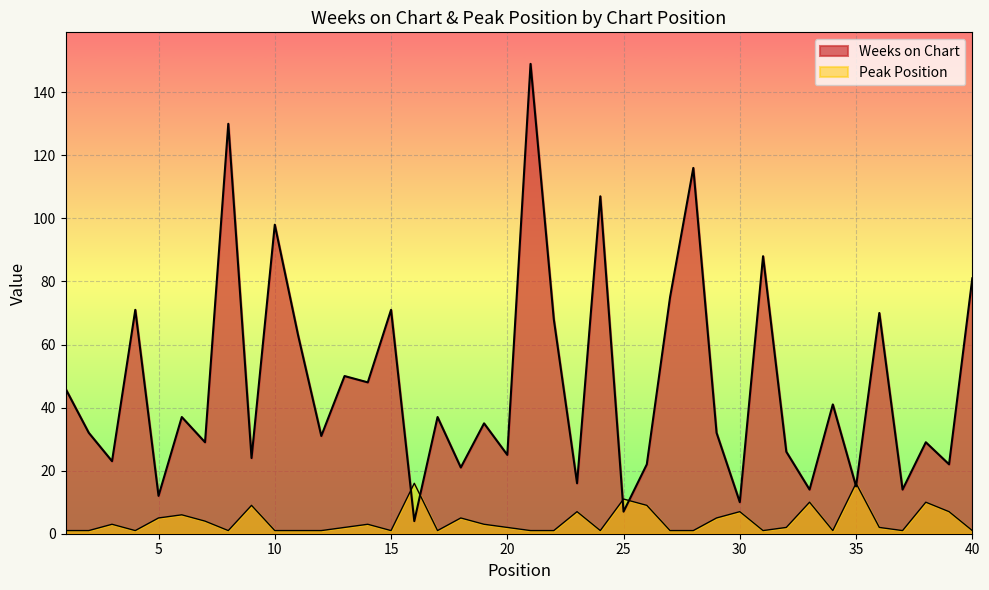

Reading left to right, what are all the values shown in this chart?

Weeks on Chart: 1=46	2=32	3=23	4=71	5=12	6=37	7=29	8=130	9=24	10=98	11=63	12=31	13=50	14=48	15=71	16=4	17=37	18=21	19=35	20=25	21=149	22=68	23=16	24=107	25=7	26=22	27=75	28=116	29=32	30=10	31=88	32=26	33=14	34=41	35=15	36=70	37=14	38=29	39=22	40=81
Peak Position: 1=1	2=1	3=3	4=1	5=5	6=6	7=4	8=1	9=9	10=1	11=1	12=1	13=2	14=3	15=1	16=16	17=1	18=5	19=3	20=2	21=1	22=1	23=7	24=1	25=11	26=9	27=1	28=1	29=5	30=7	31=1	32=2	33=10	34=1	35=16	36=2	37=1	38=10	39=7	40=1